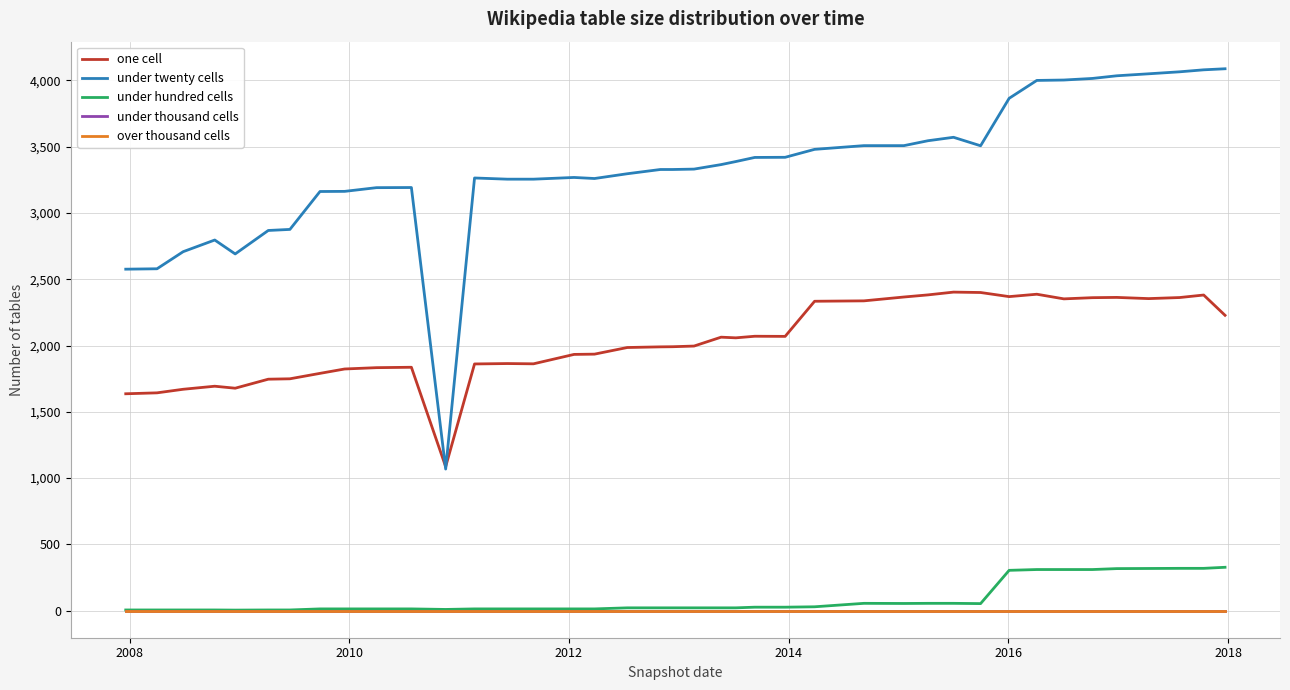

Is this an area chart (filled region under the line)?

No